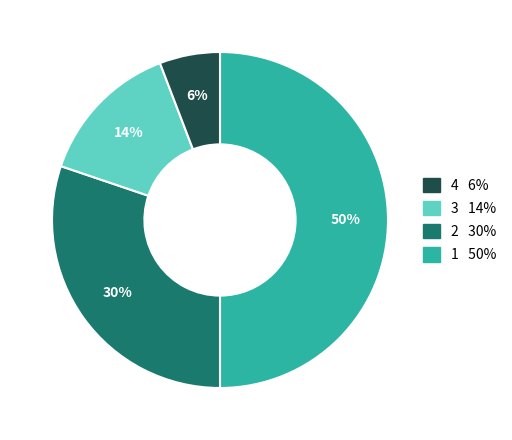

To the nearest percent, what is the difference between the largest and smallest slice percentages?

44%